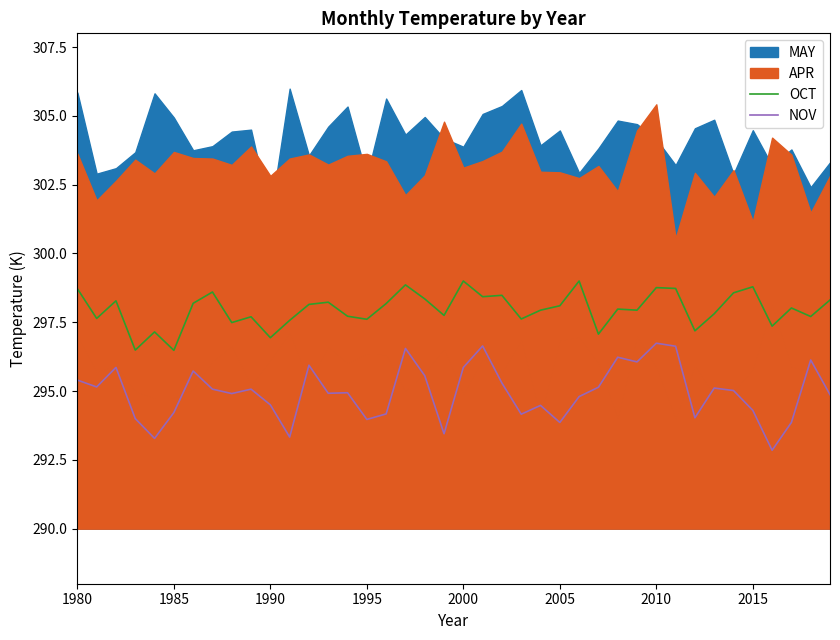

What is the sum of all NOV values?

11798.1